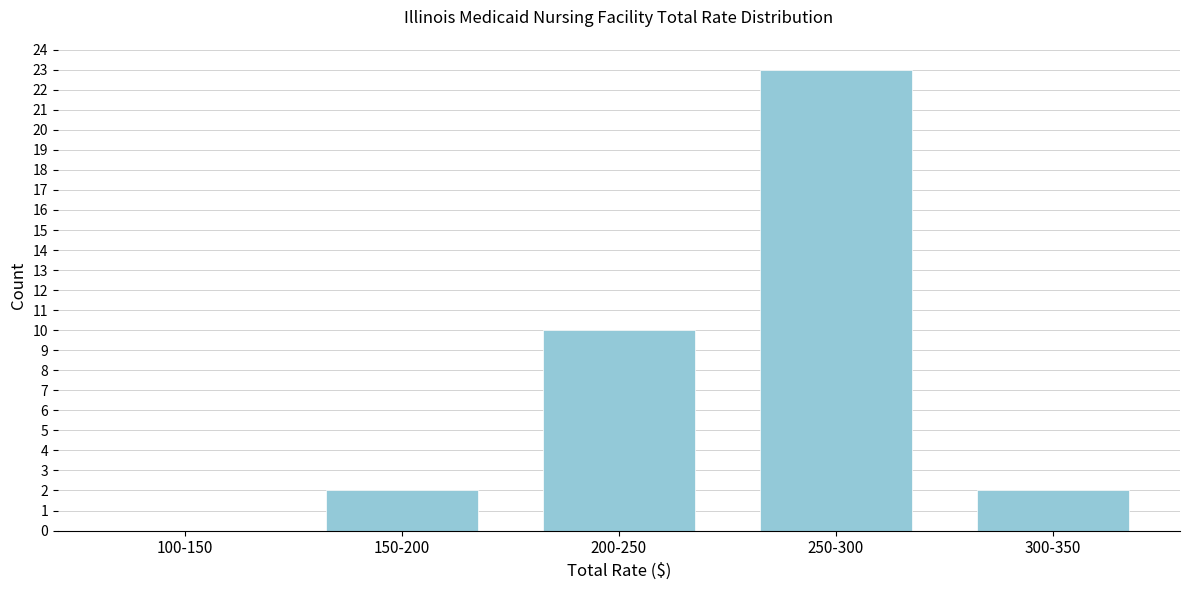

Reading left to right, transcribe all the data shown in this chart.

100-150=0	150-200=2	200-250=10	250-300=23	300-350=2